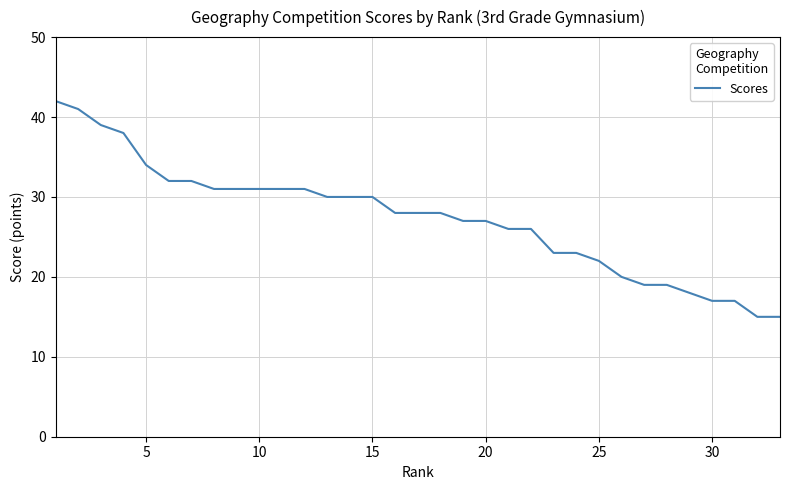

What is the minimum value shown in the chart?

15